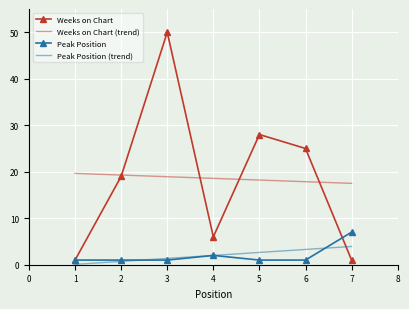

What is the average value of the Weeks on Chart series?

19